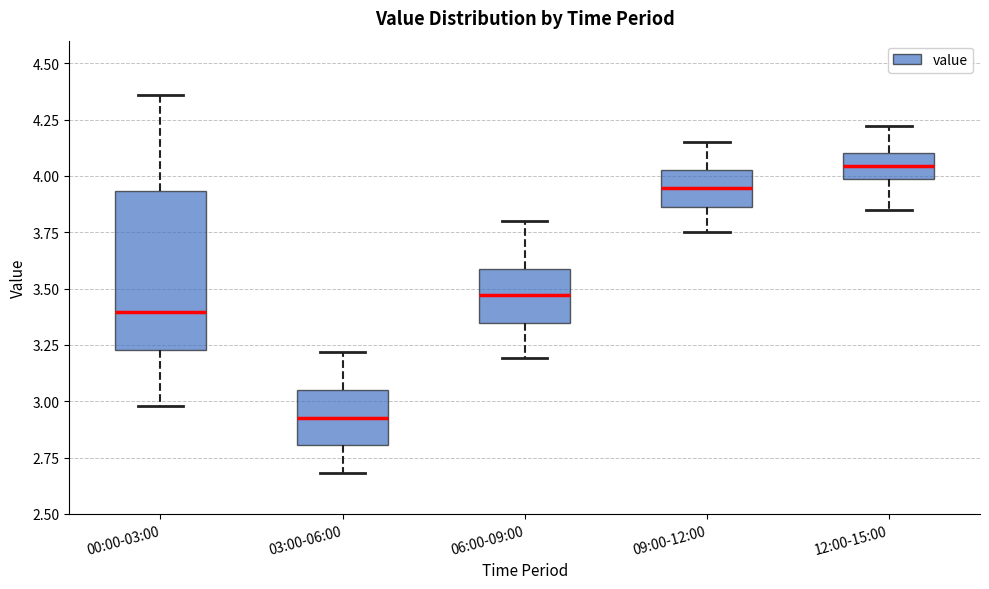

Reading left to right, transcribe this box plot: for each box, give where its median line is, the range the box spans, and where its two whiskers end, as read against the y-axis. The values are not printed on the chart, so give them approximately, as read against the axis.

00:00-03:00: median 3.40, box 3.25 to 3.95, whiskers 3.00 to 4.35
03:00-06:00: median 2.95, box 2.80 to 3.05, whiskers 2.70 to 3.20
06:00-09:00: median 3.45, box 3.35 to 3.60, whiskers 3.20 to 3.80
09:00-12:00: median 3.95, box 3.85 to 4.05, whiskers 3.75 to 4.15
12:00-15:00: median 4.05, box 4.00 to 4.10, whiskers 3.85 to 4.20